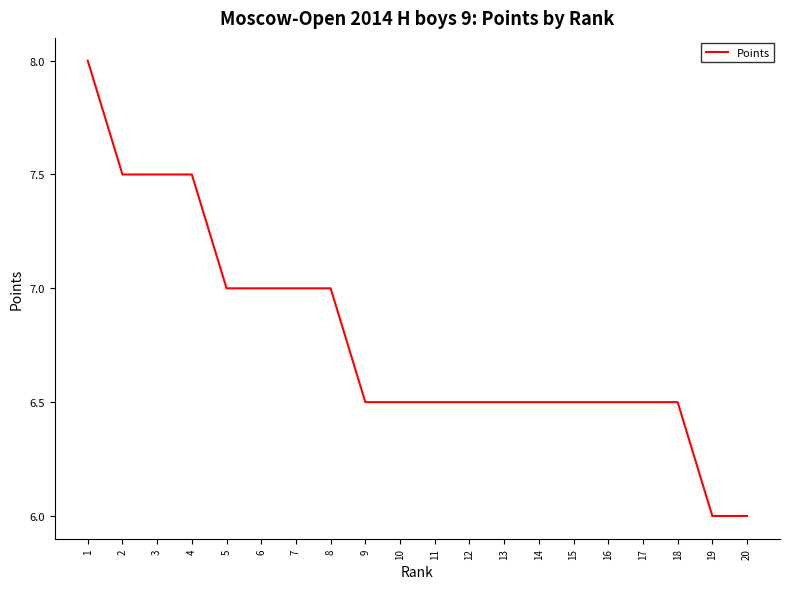

Which has a higher value, 1 or 8?

1